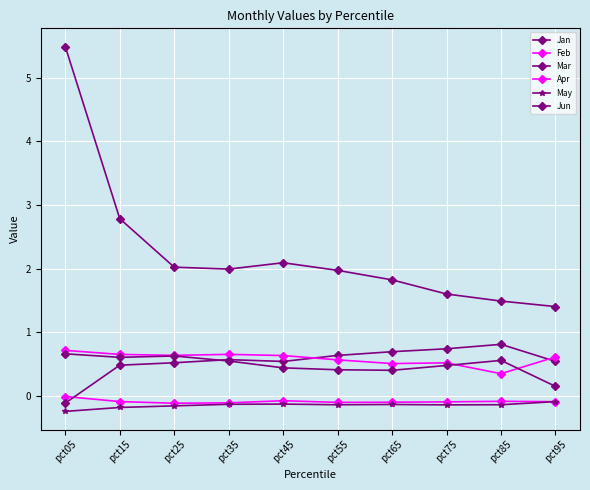

The value of Apr at pct15 is 1.1. True or false?

False